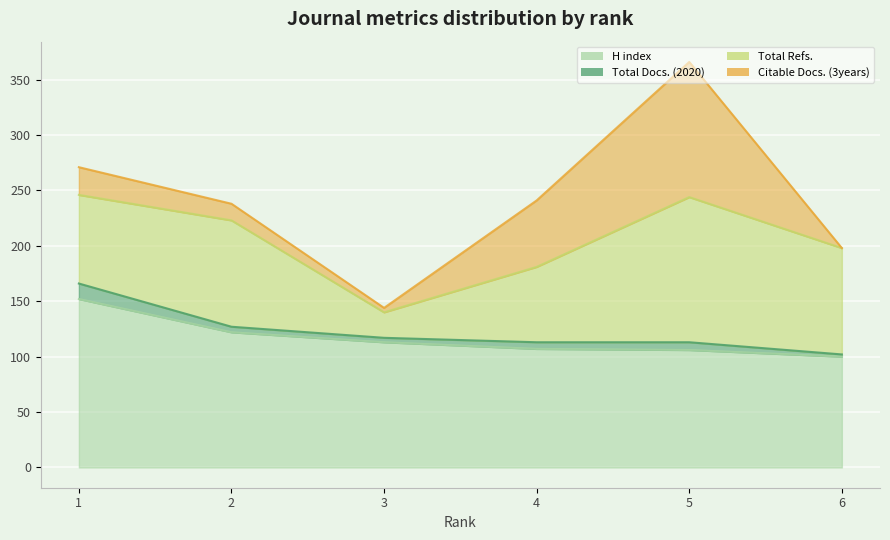

What is the sum of all Citable Docs. (3years) values?

226